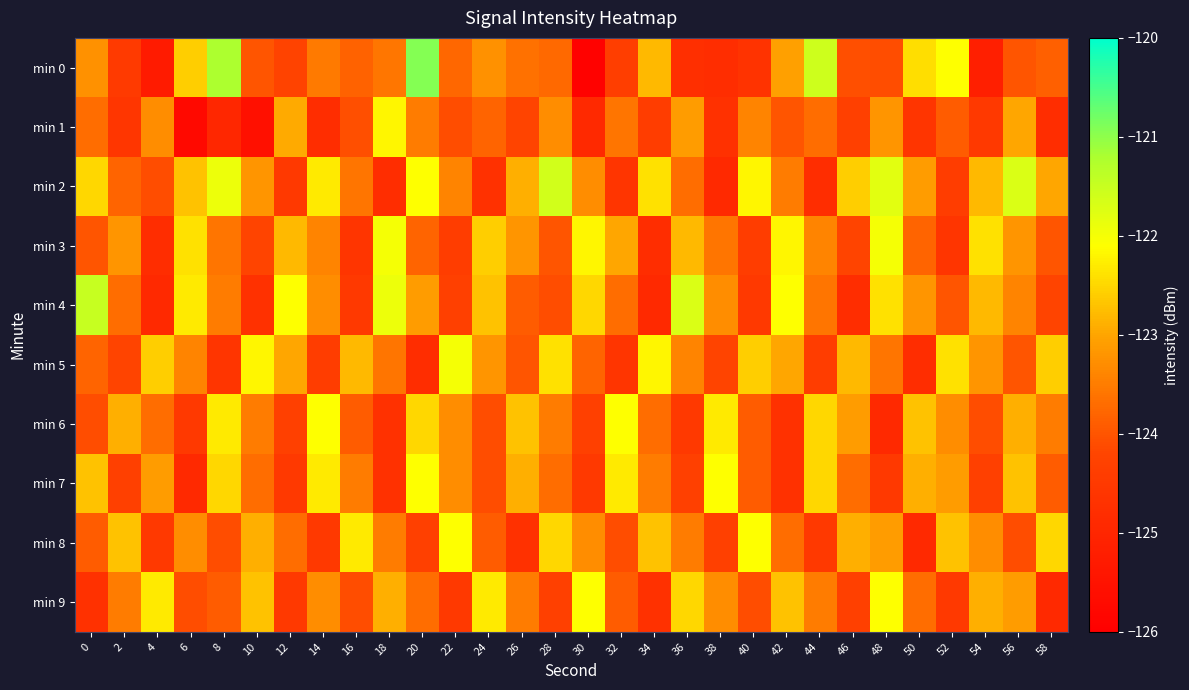

What is the maximum value shown in the chart?

-120.9